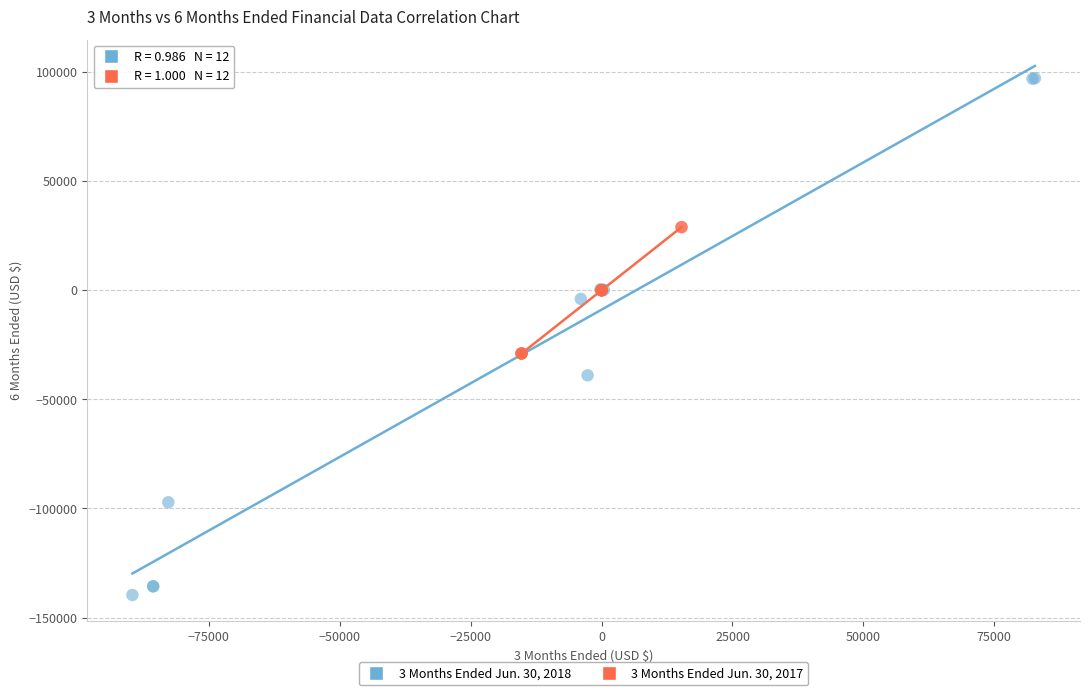

Which series reaches the maximum Y coordinate?

3 Months Ended Jun. 30, 2018